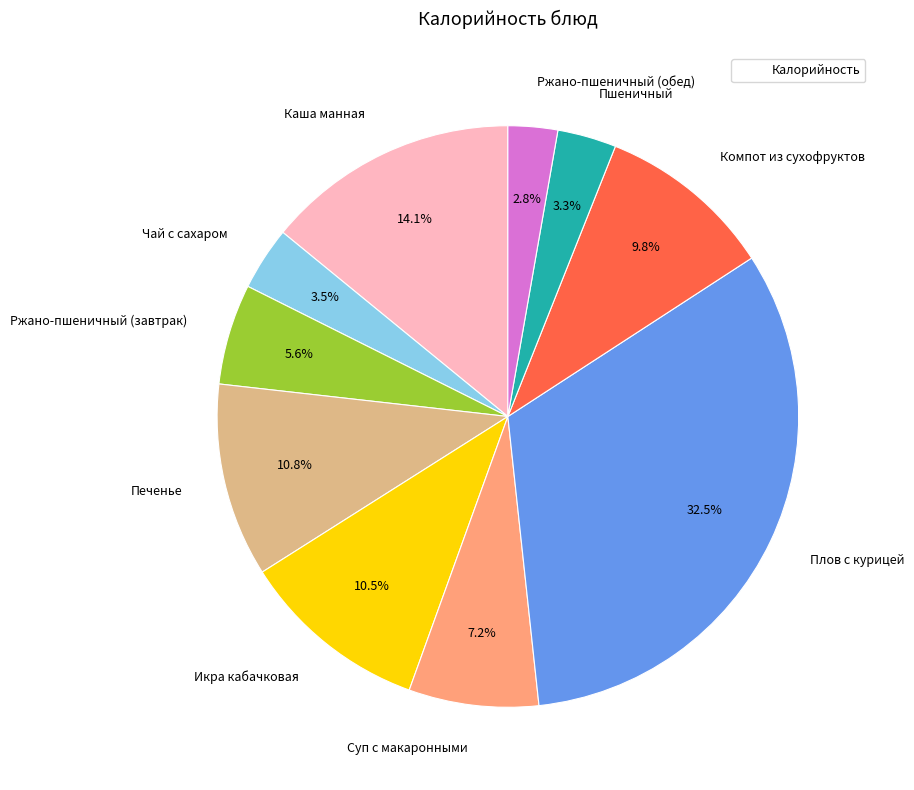

How many segments does this pie chart have?

10